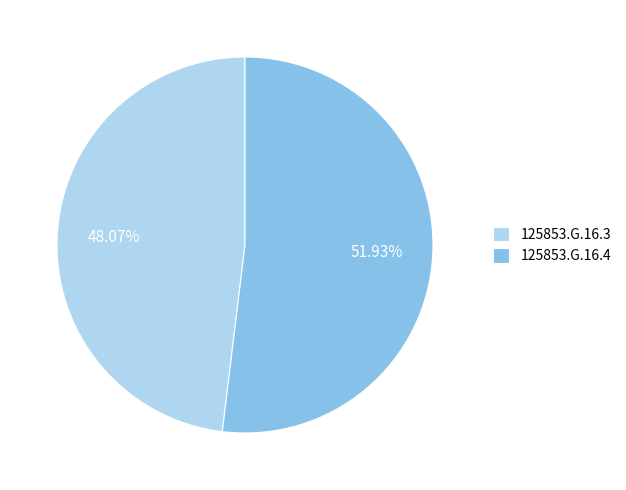

Combined, do 125853.G.16.3 and 125853.G.16.4 account for over 50%?

Yes